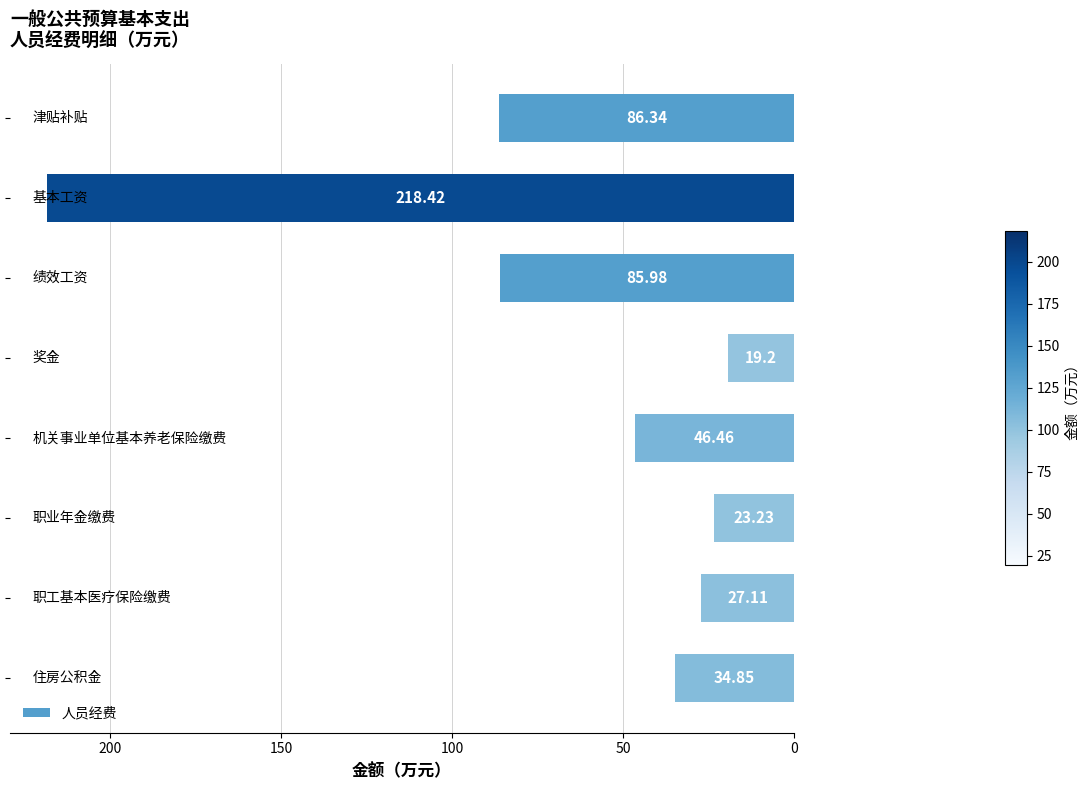

What is the average value?

67.7